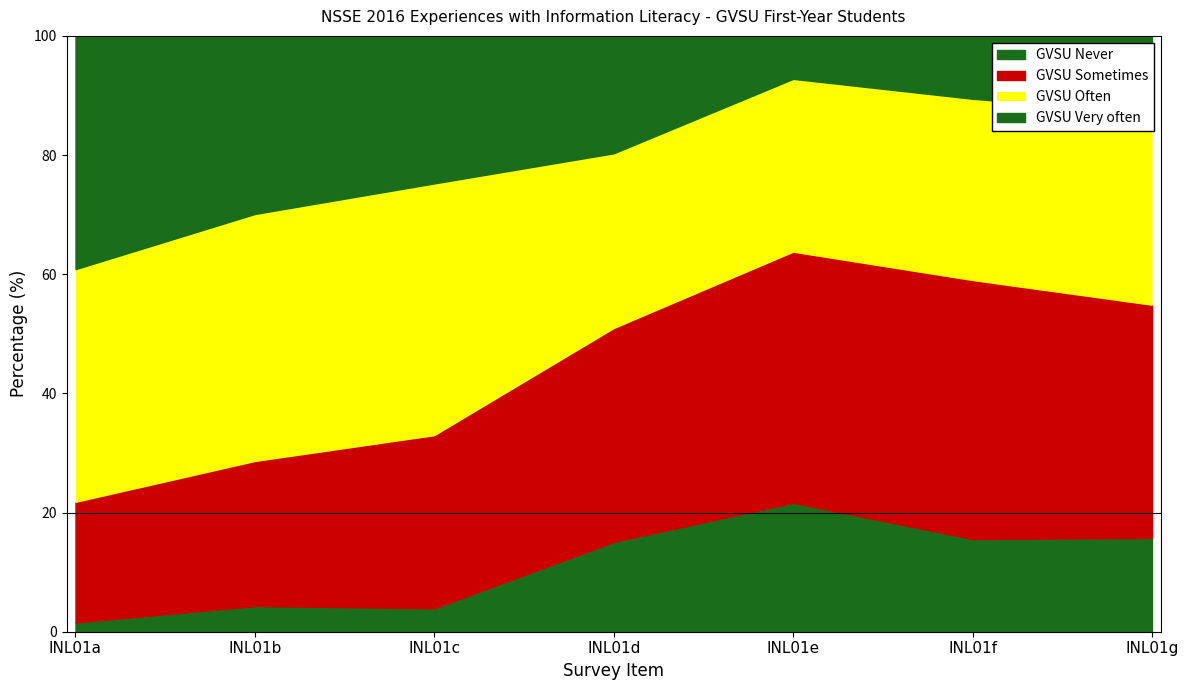

What is the total value across all series at INL01a?

100.0